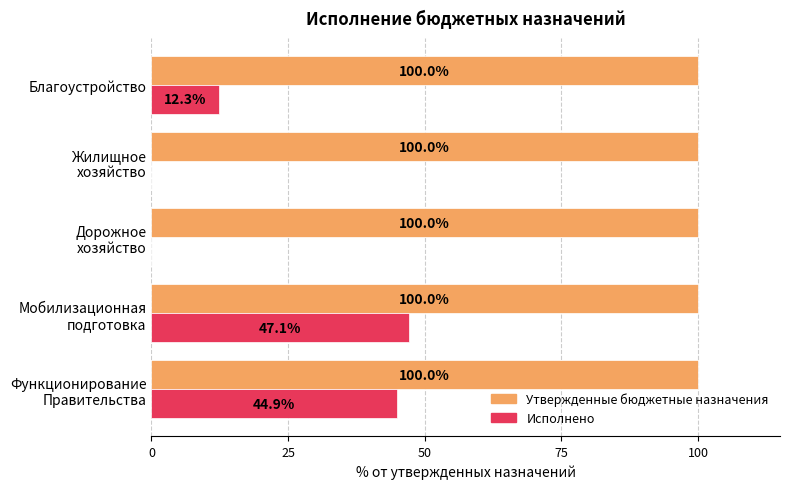

What is the highest value of the Утвержденные бюджетные назначения series?

100.0